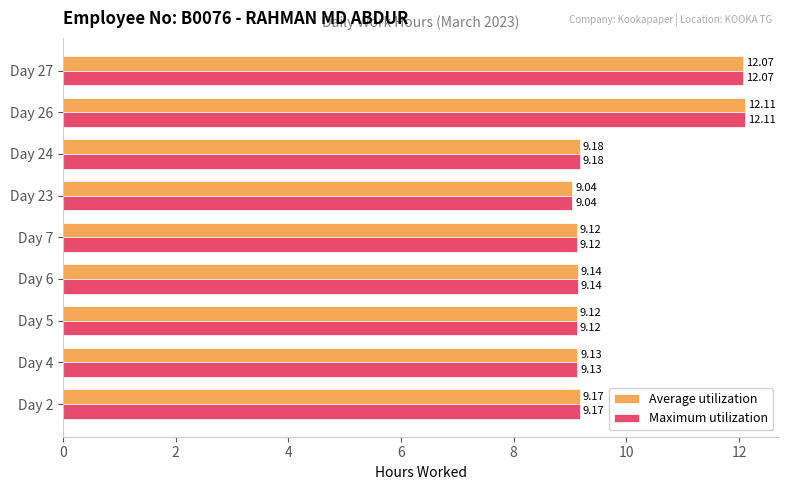

Is the value of Average utilization at Day 4 greater than the value of Maximum utilization at Day 26?

No